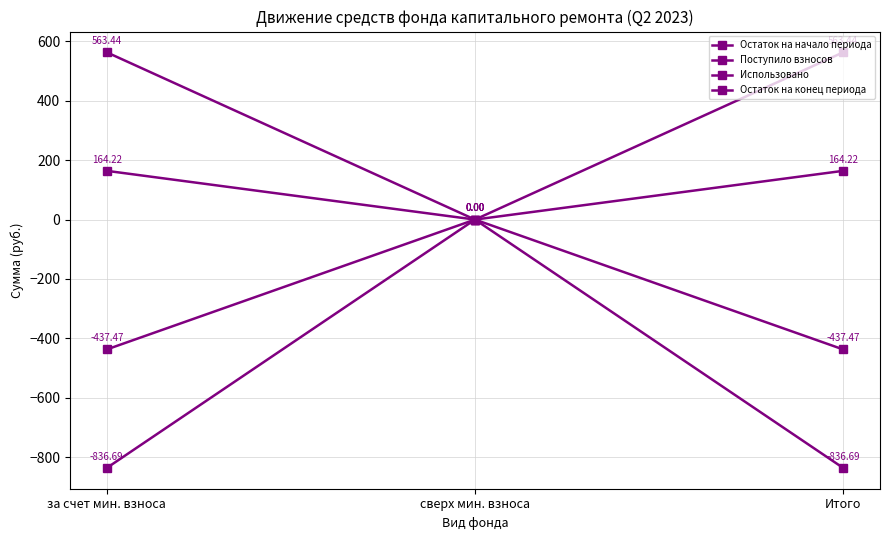

Does the chart have visible grid lines?

Yes